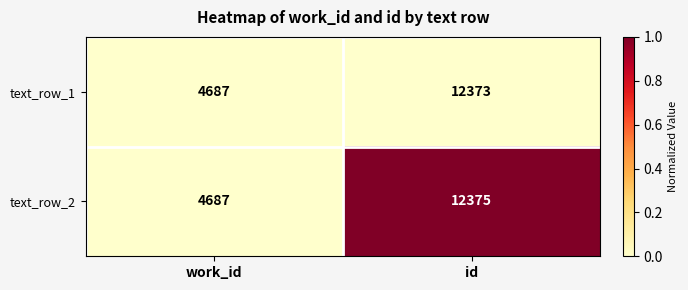

Rank the series at id from lowest to highest value.

text_row_1, text_row_2